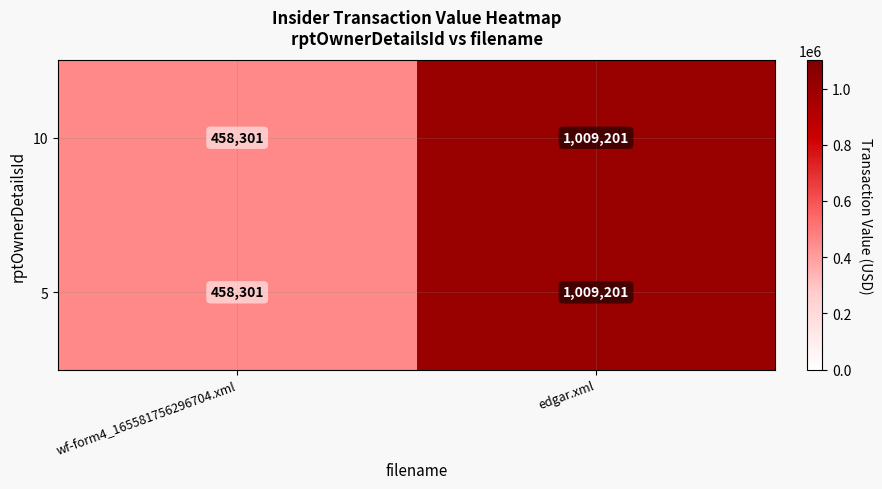

What is the approximate value of 10 at wf-form4_165581756296704.xml?

458301